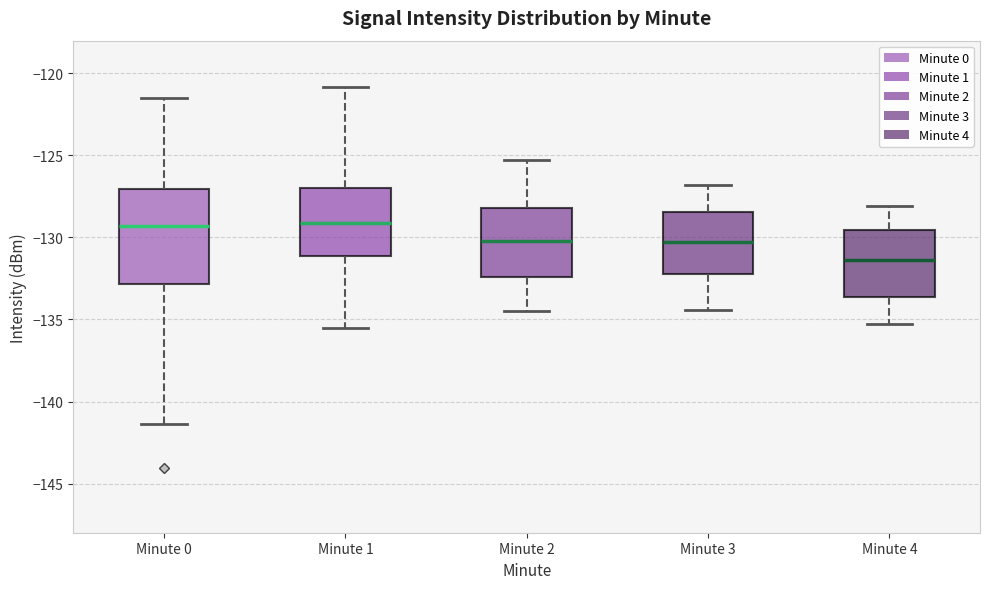

Where does the median line of the box for Minute 4 sit on the y-axis? The values are not printed on the chart, so give them approximately, as read against the axis.

-131.5